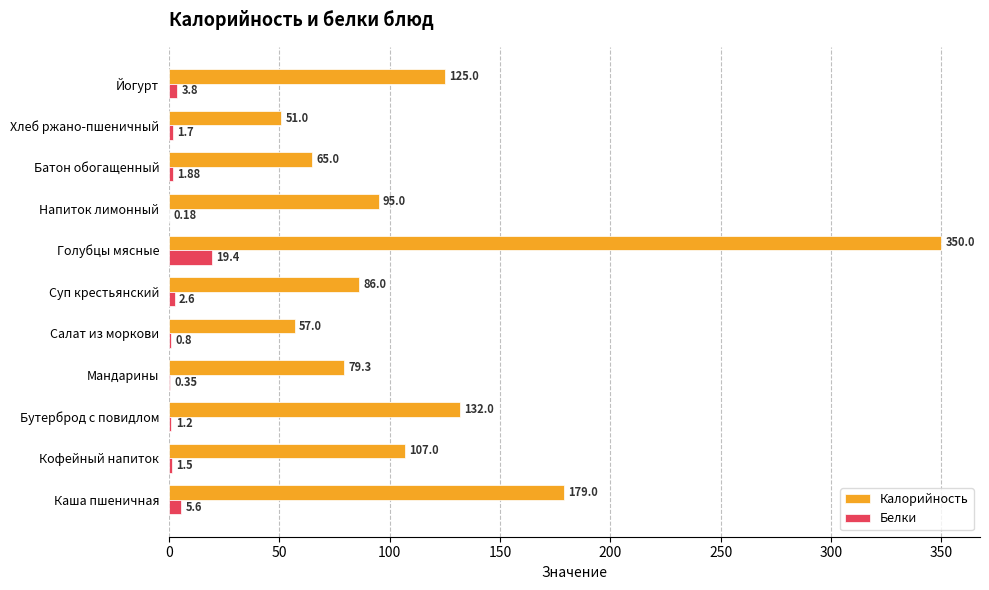

What is the sum of the Калорийность values at Суп крестьянский and Мандарины?

165.3